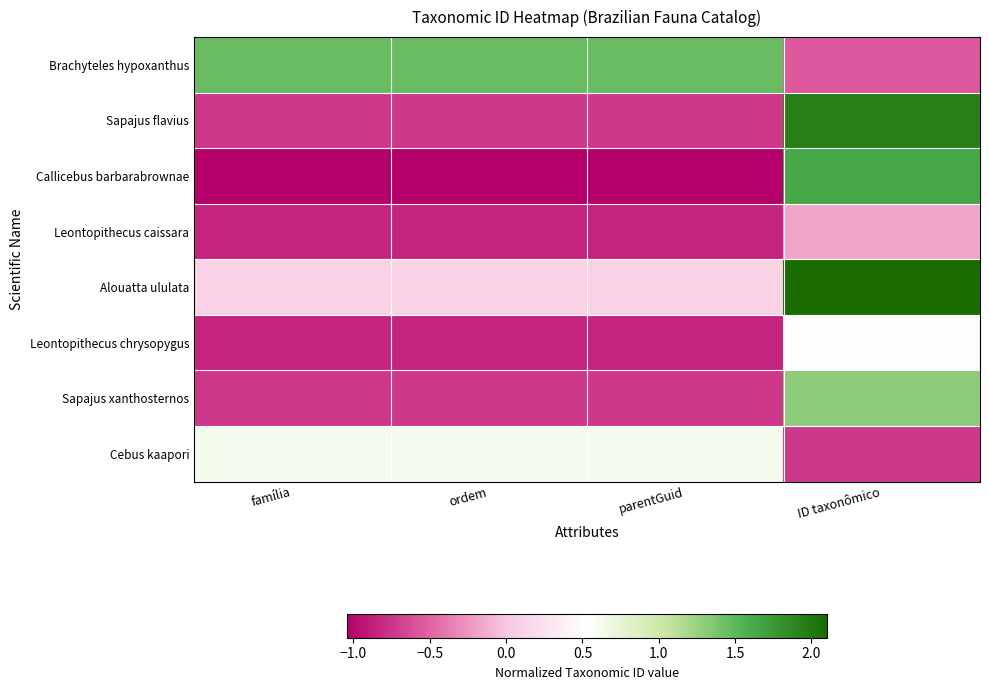

Reading left to right, what are all the values shown in this chart?

Brachyteles hypoxanthus: família=1.4	ordem=1.4	parentGuid=1.4	ID taxonômico=-0.6
Sapajus flavius: família=-0.7	ordem=-0.7	parentGuid=-0.7	ID taxonômico=1.9
Callicebus barbarabrownae: família=-1.0	ordem=-1.0	parentGuid=-1.0	ID taxonômico=1.6
Leontopithecus caissara: família=-0.8	ordem=-0.8	parentGuid=-0.8	ID taxonômico=-0.2
Alouatta ululata: família=0.1	ordem=0.1	parentGuid=0.1	ID taxonômico=2.1
Leontopithecus chrysopygus: família=-0.8	ordem=-0.8	parentGuid=-0.8	ID taxonômico=0.5
Sapajus xanthosternos: família=-0.7	ordem=-0.7	parentGuid=-0.7	ID taxonômico=1.3
Cebus kaapori: família=0.6	ordem=0.6	parentGuid=0.6	ID taxonômico=-0.7